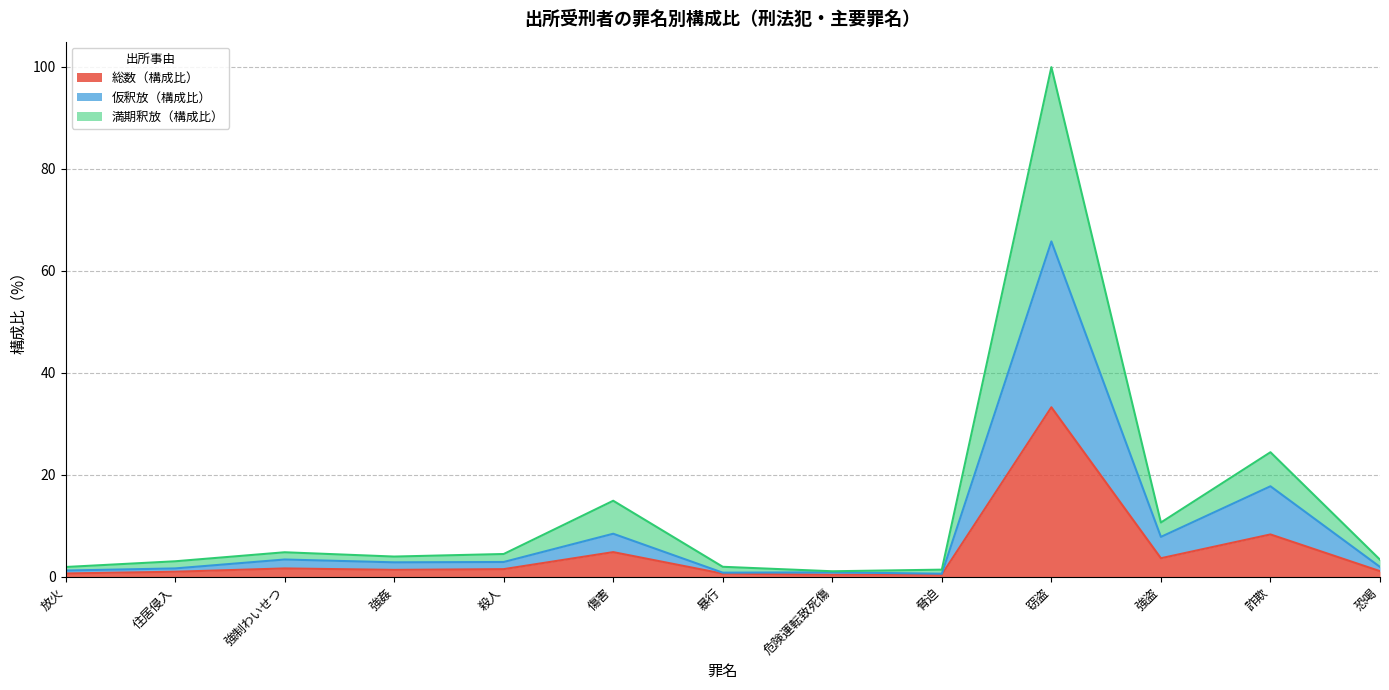

What is the total value across all series at 傷害?

14.9